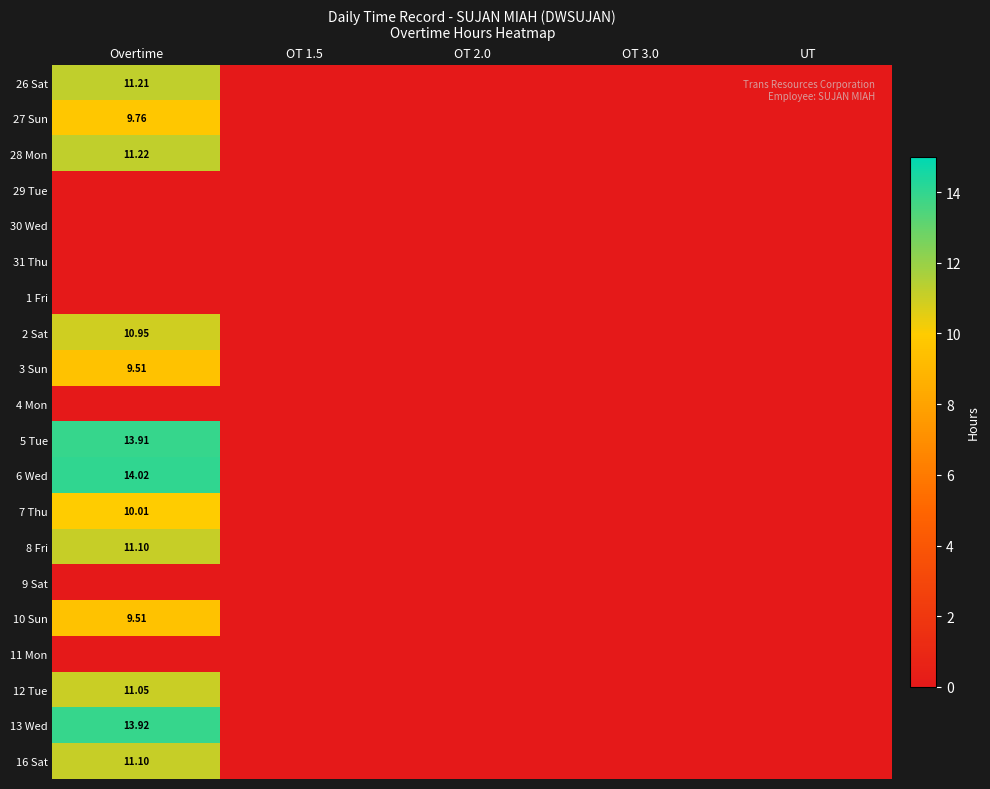

Is it true that 28 Mon equals 0.0 at OT 1.5?

True